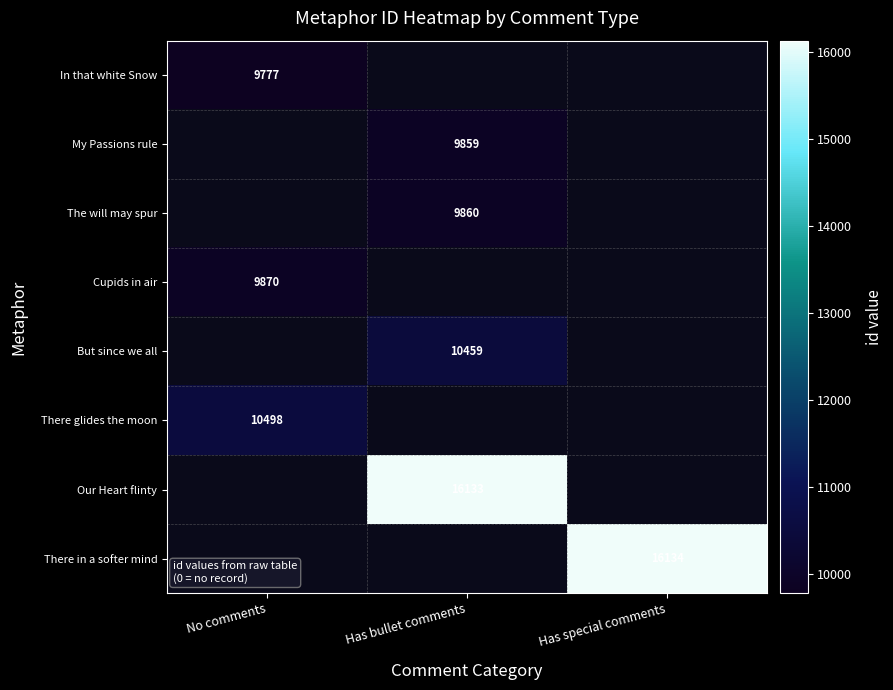

Is it true that In that white Snow equals 15463.4 at No comments?

False